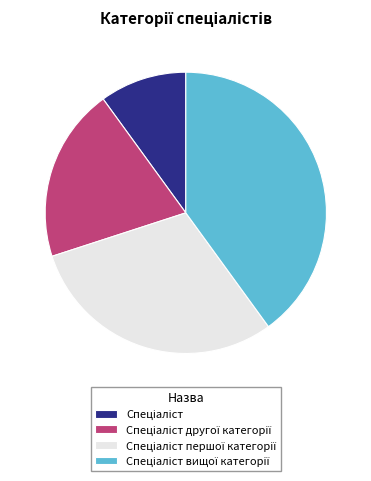

Is there any slice that represents more than half of the pie?

No